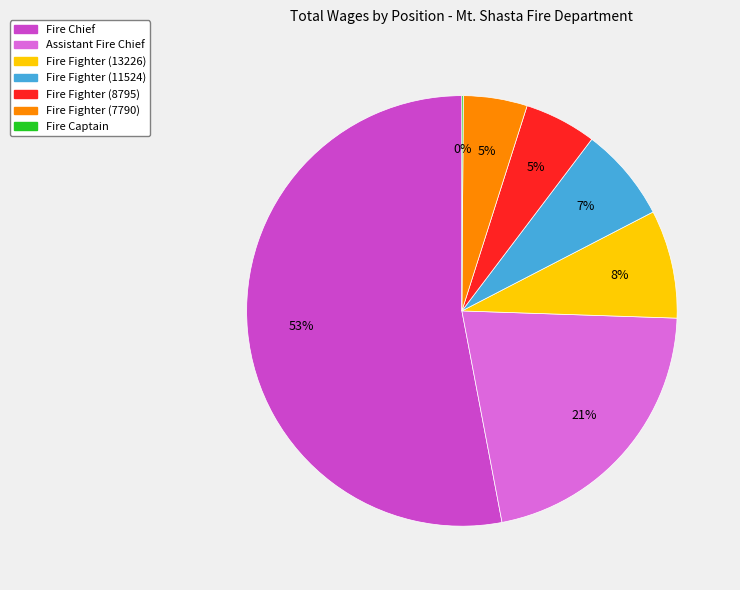

Do Assistant Fire Chief and Fire Fighter (13226) together represent more than half of the pie?

No